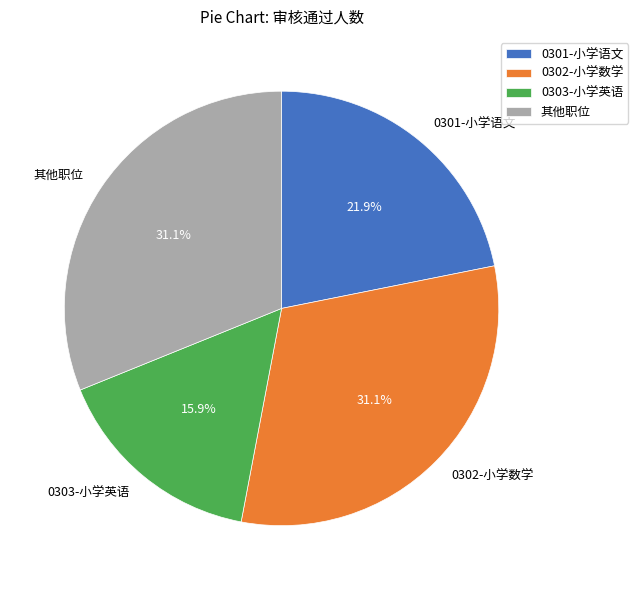

How many segments does this pie chart have?

4